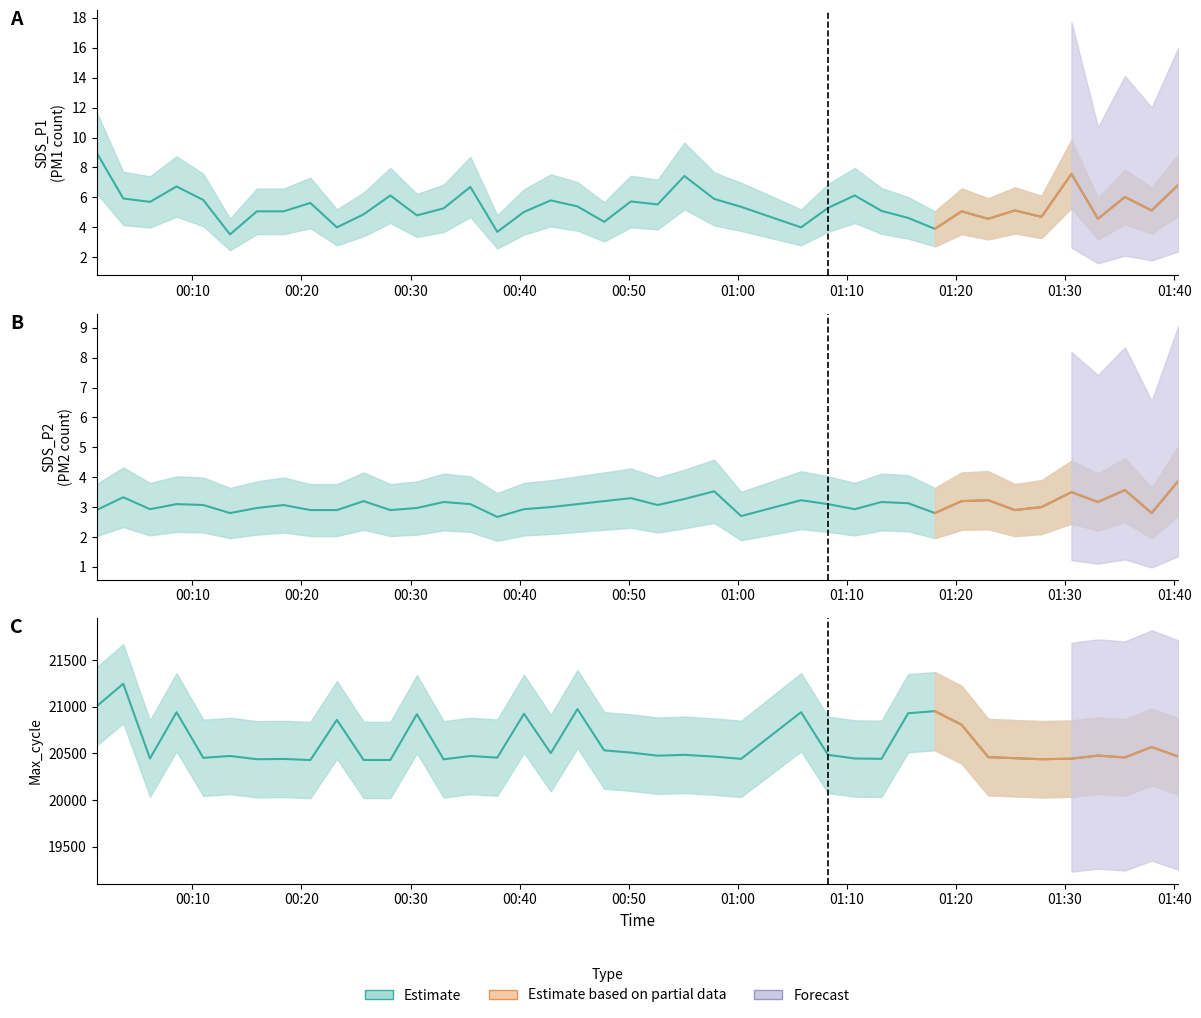

Which category has the lowest value in the Max_cycle series?

2023/01/22 00:20:49